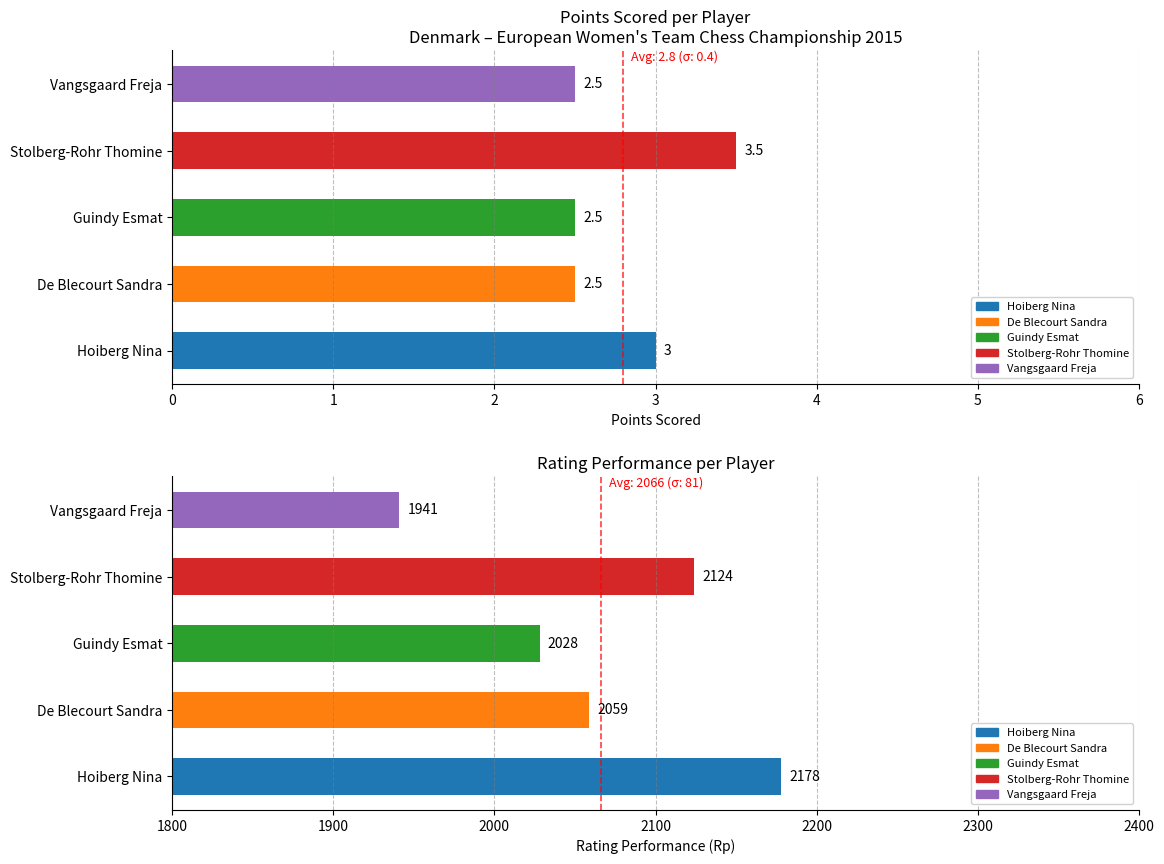

What is the difference between the maximum and minimum values in the Rating Performance series?

237.0